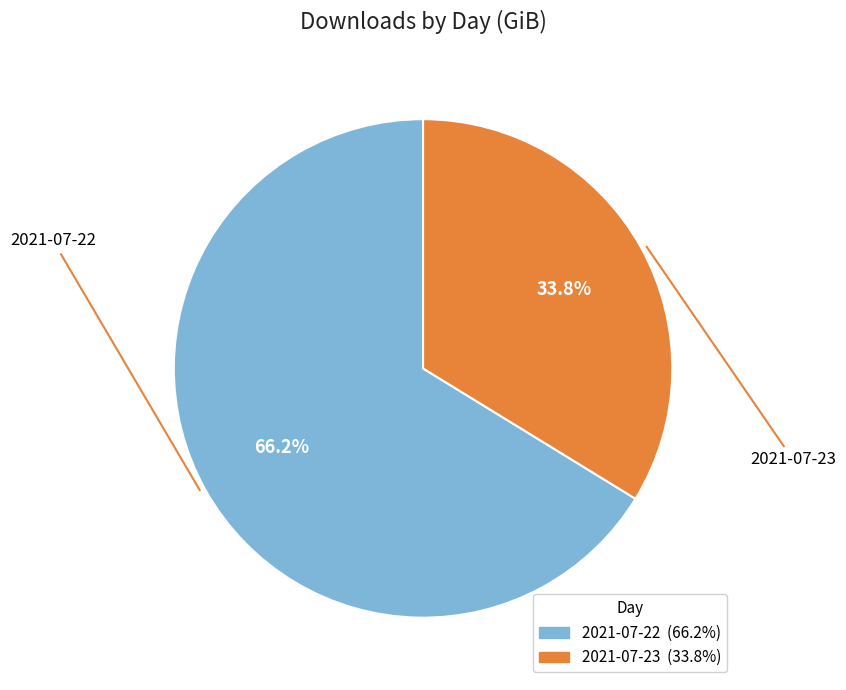

Does any single category account for the majority?

Yes